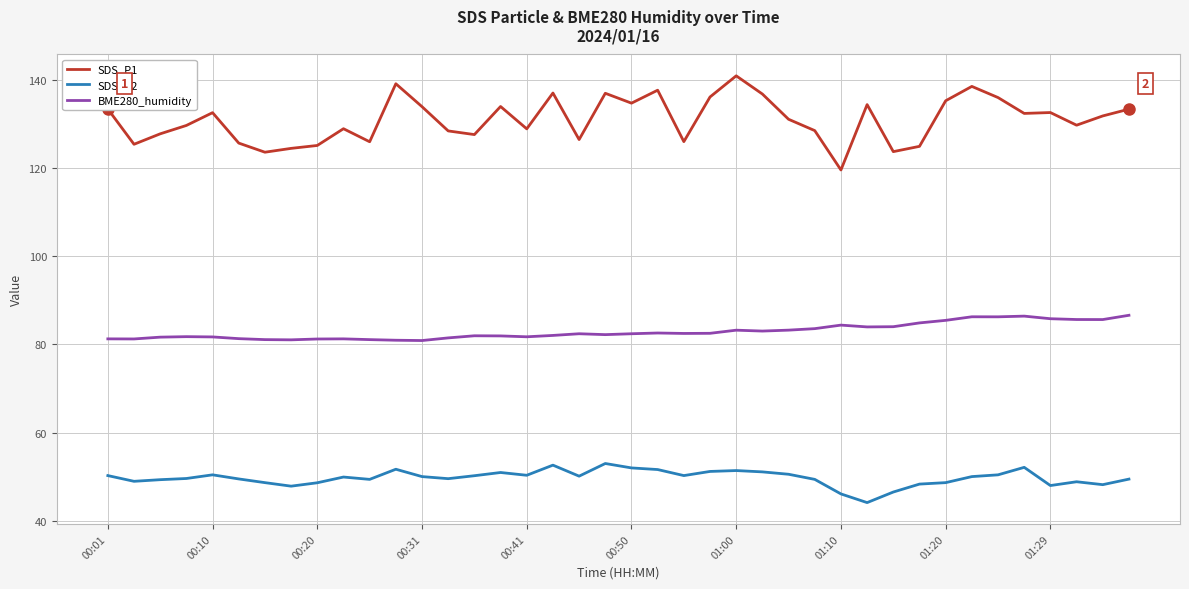

What is the highest value of the BME280_humidity series?

86.6